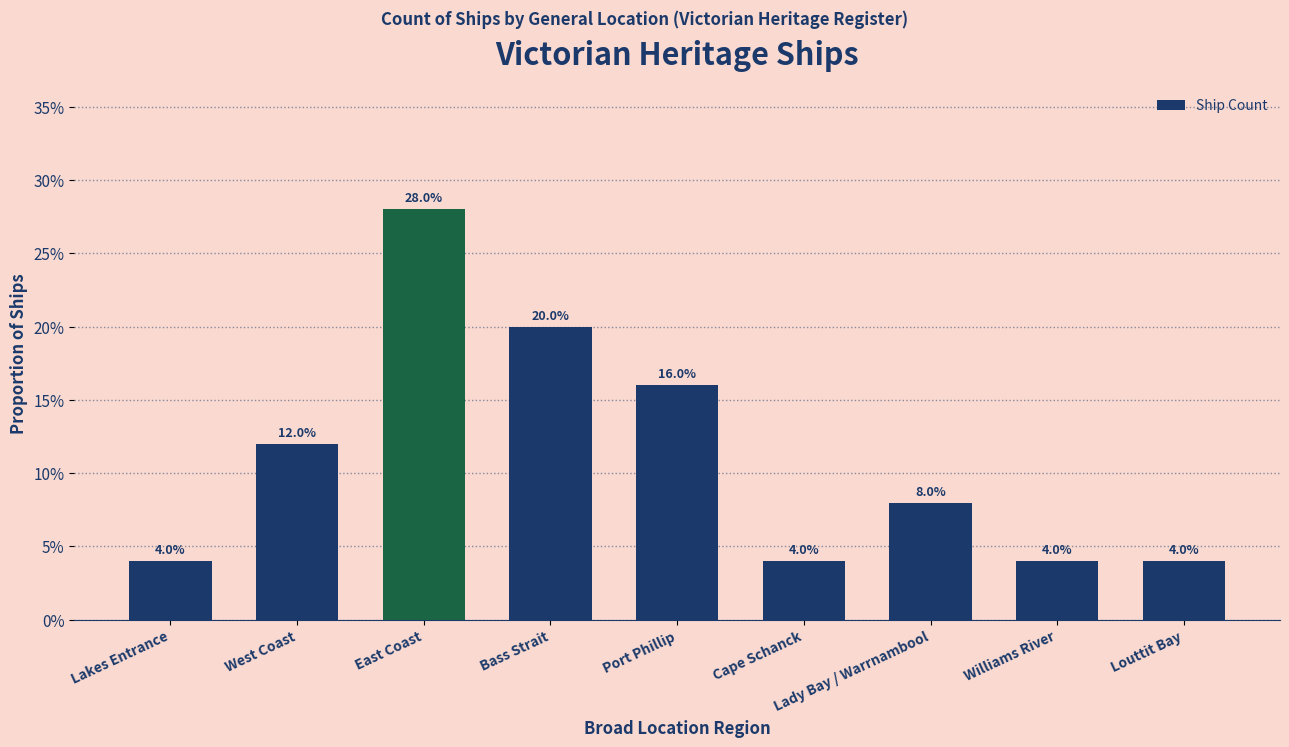

At which label is the value closest to 0?

Lakes Entrance